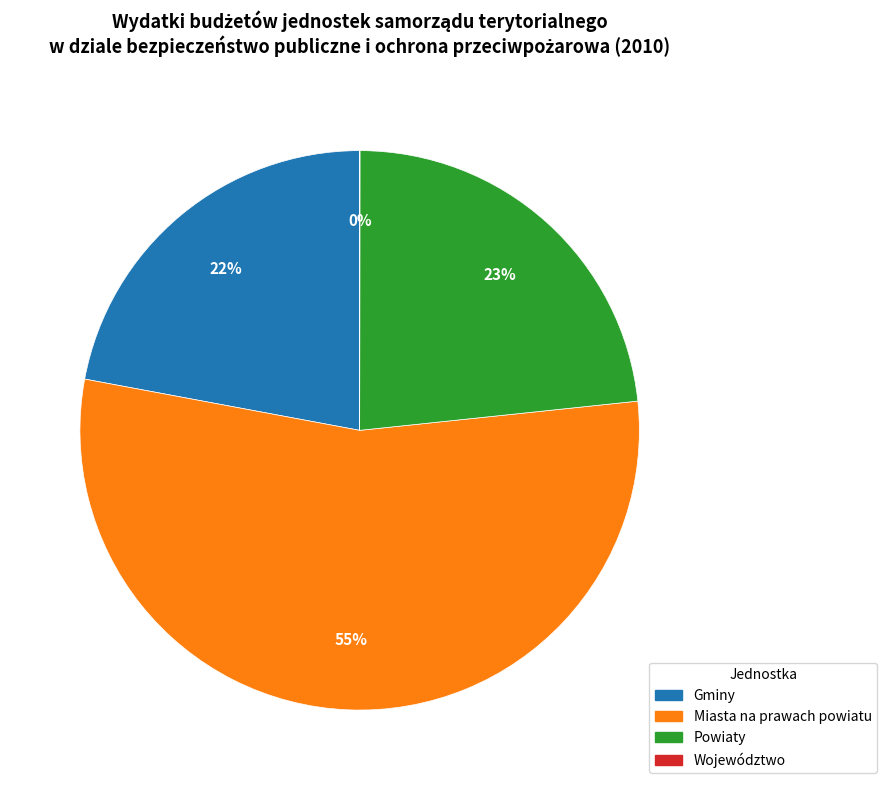

To the nearest percent, what is the average slice percentage?

25%